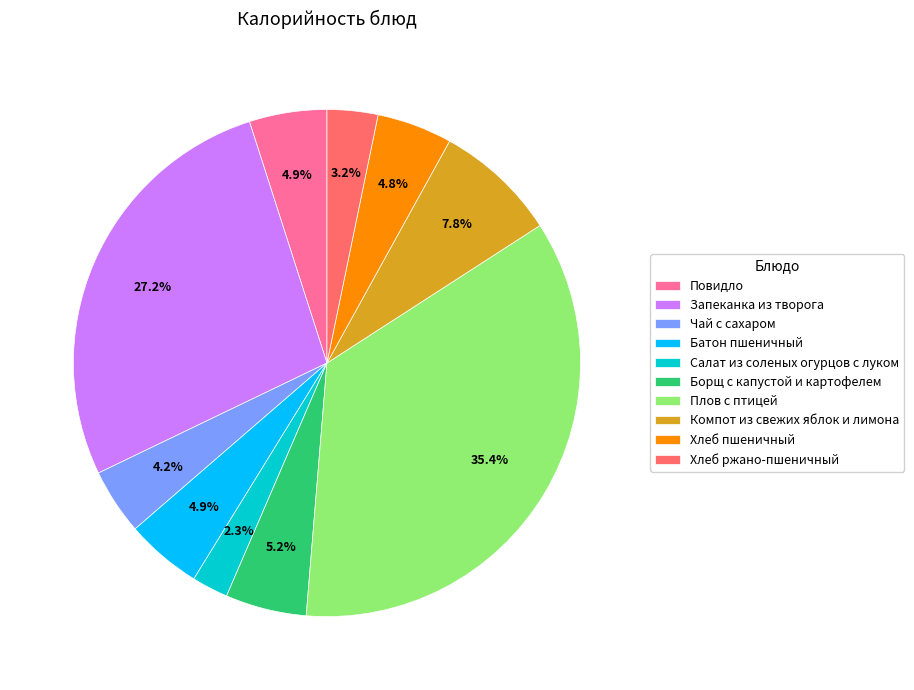

What portion of the pie excludes Салат из соленых огурцов с луком?

97.7%